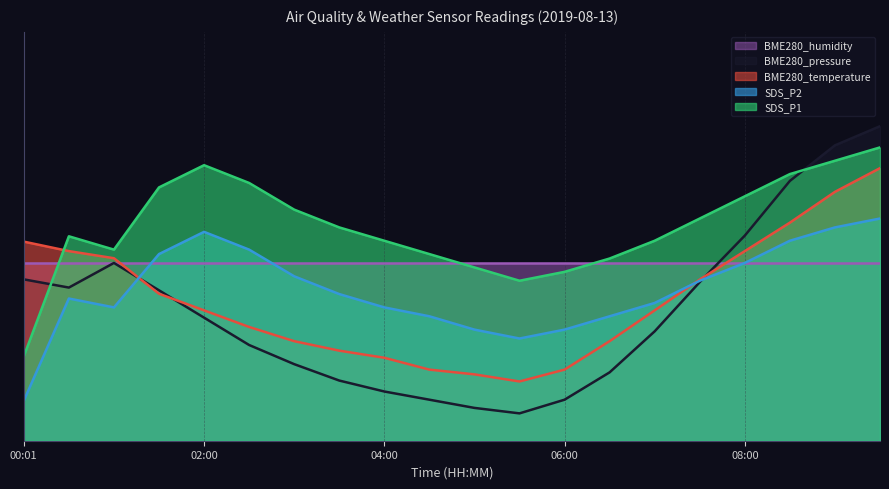

Count the SDS_P2 values in the range 0 to 1.

20